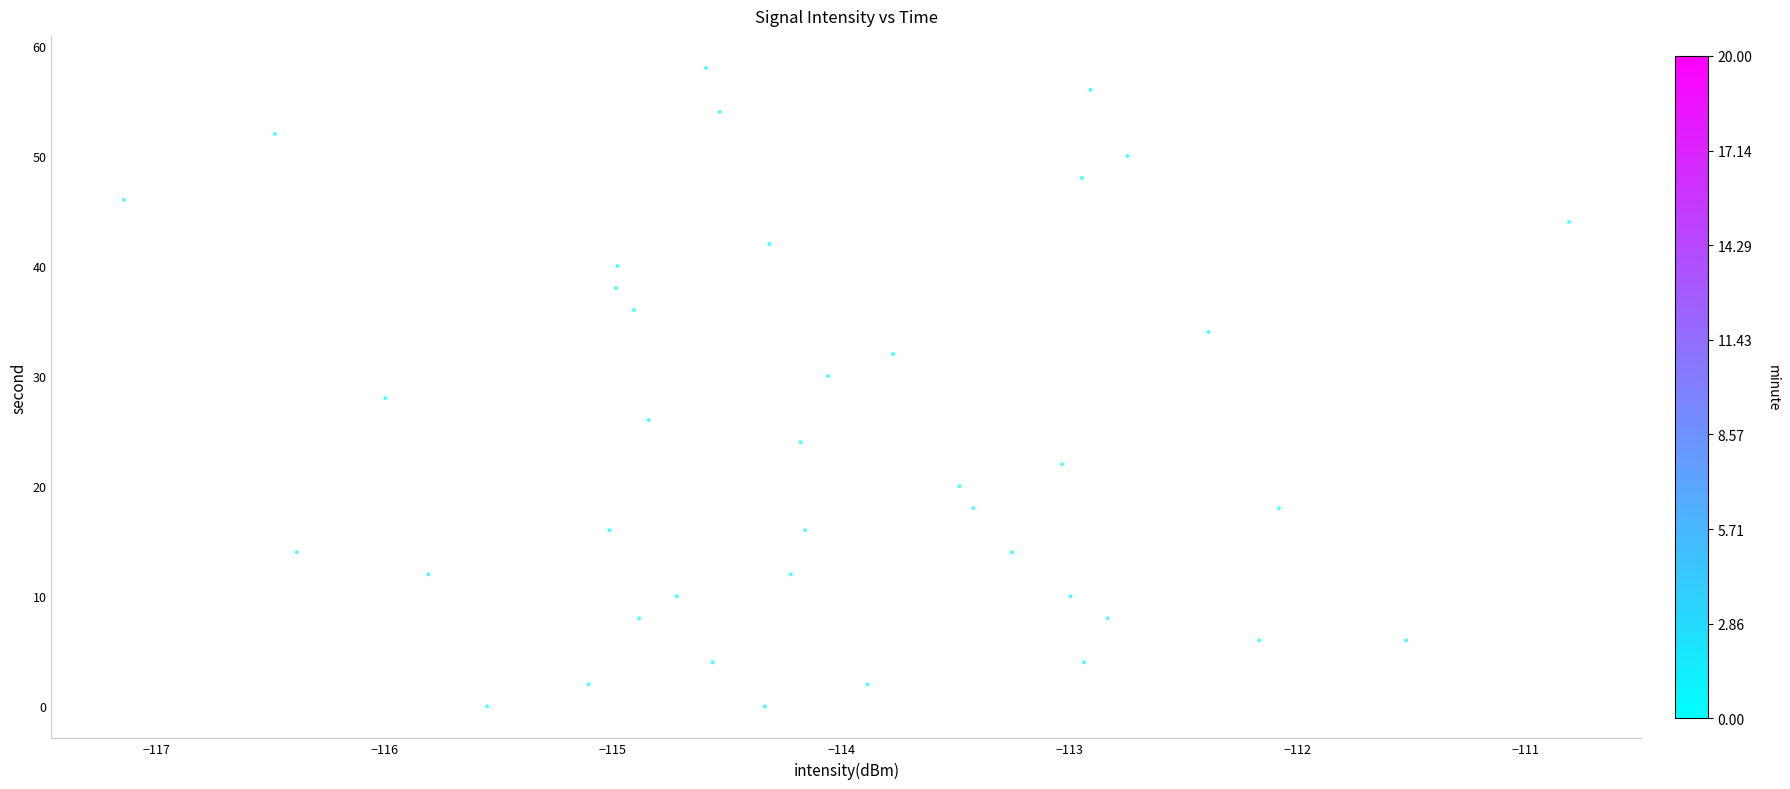

What is the range of Y values (max minus min)?

58